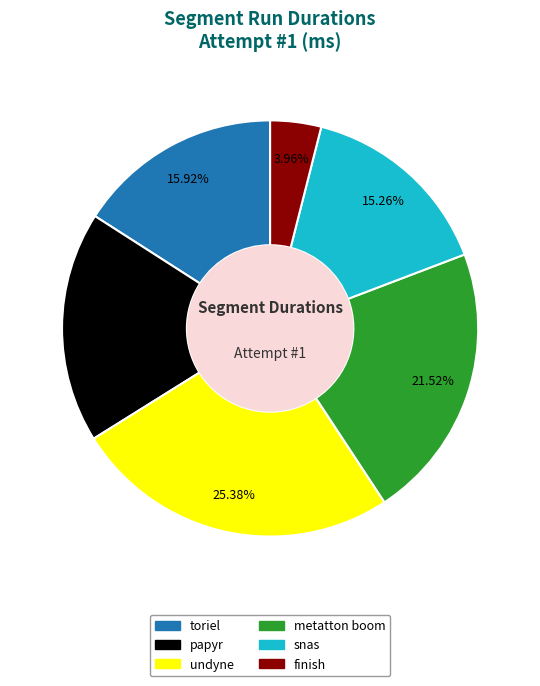

Is there a majority slice in this chart?

No